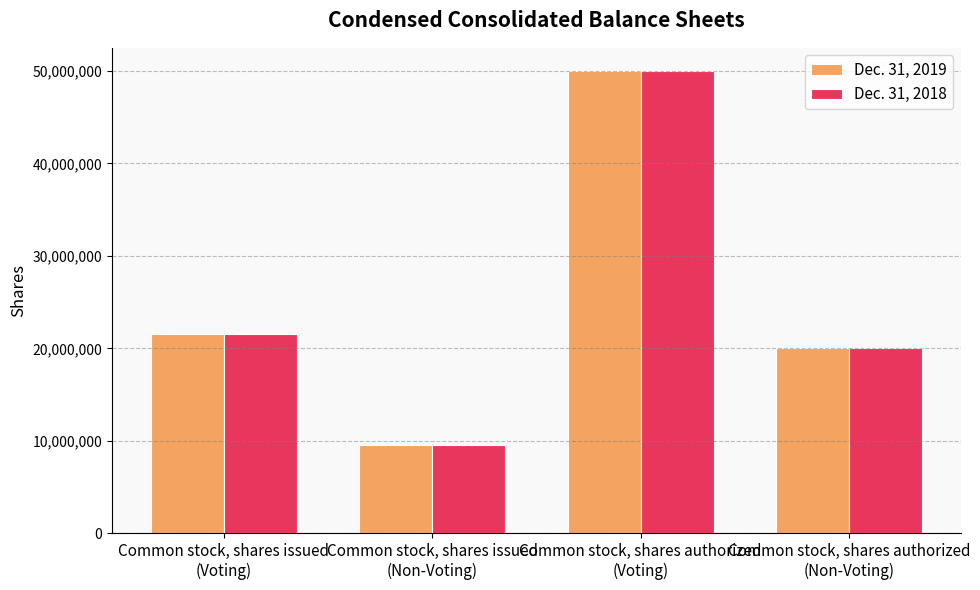

Count the number of data series in this chart.

2